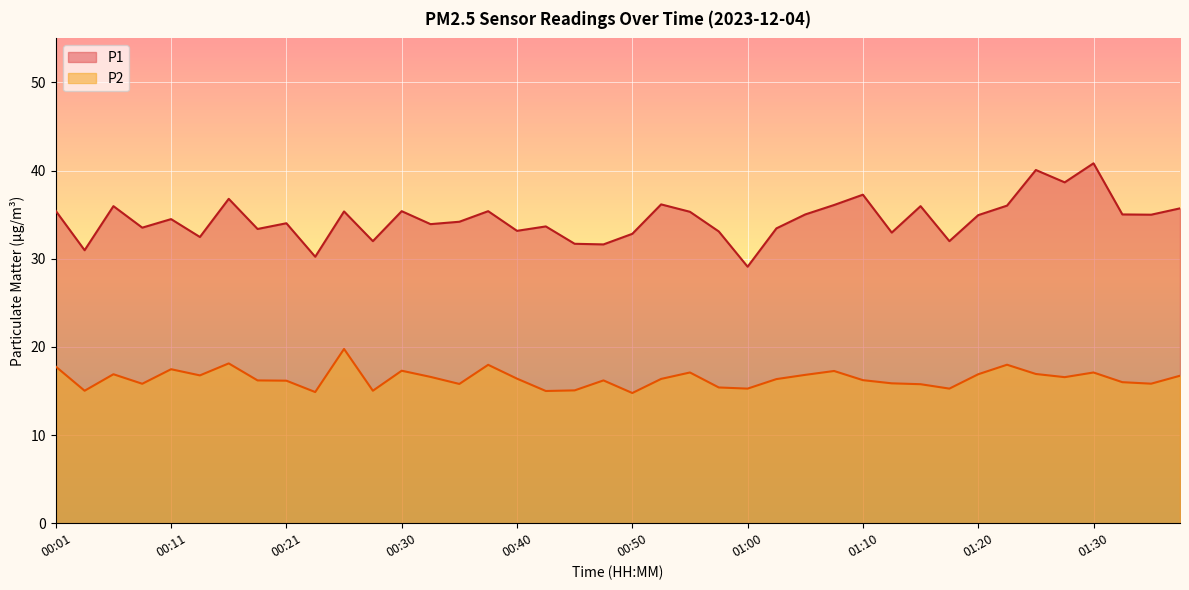

How many interior local peaks does the P2 series have?

11